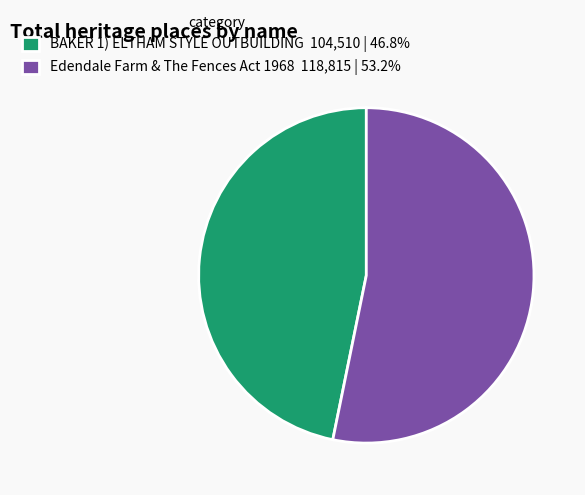

Does Edendale Farm & The Fences Act 1968 118,815 | 53.2% represent more than half of the total?

Yes